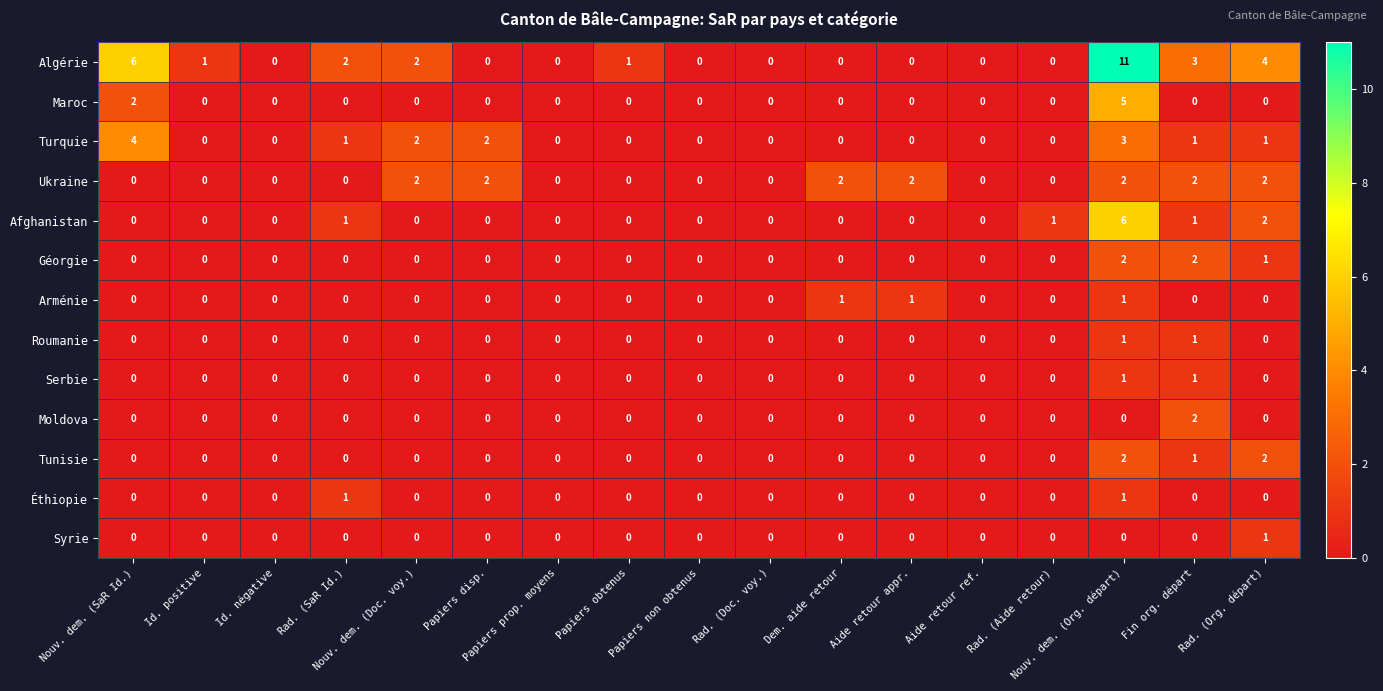

Is it true that Ukraine equals 0 at Papiers prop. moyens?

True